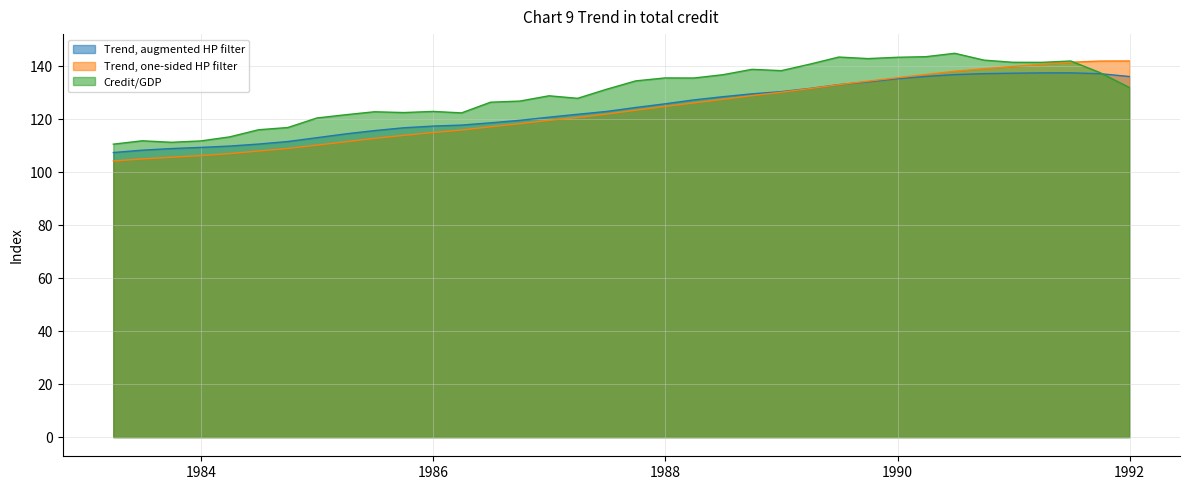

In Trend, augmented HP filter, how many points are higher than both neighbors (excluding endpoints)?

1